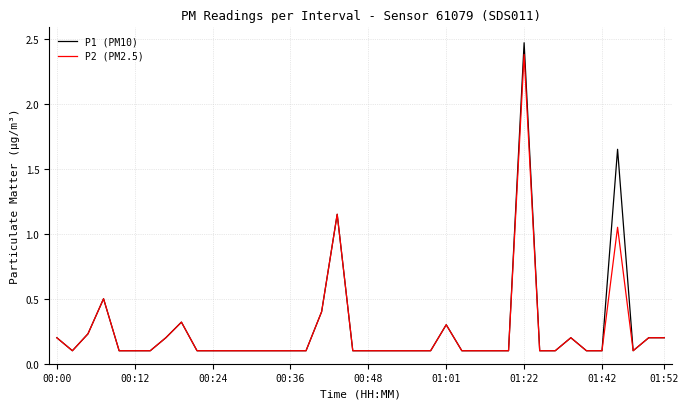

Which series has the widest spread of values?

P1 (PM10)